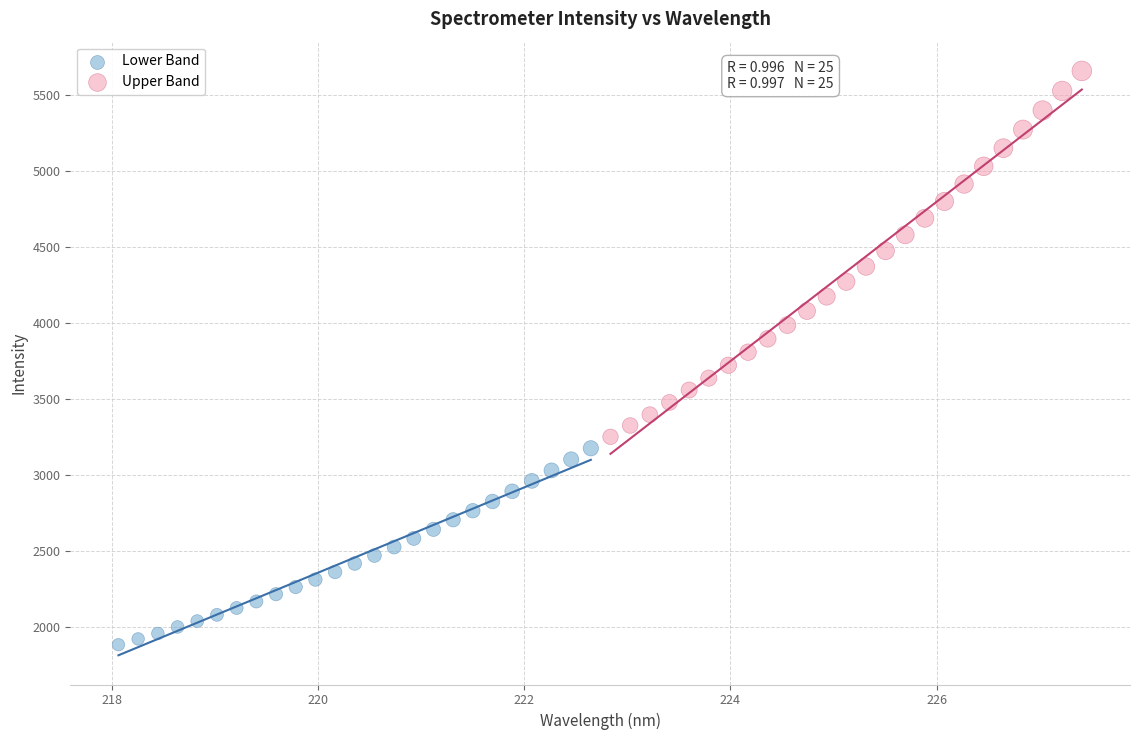

Which series has the widest spread of Y values?

Upper Band